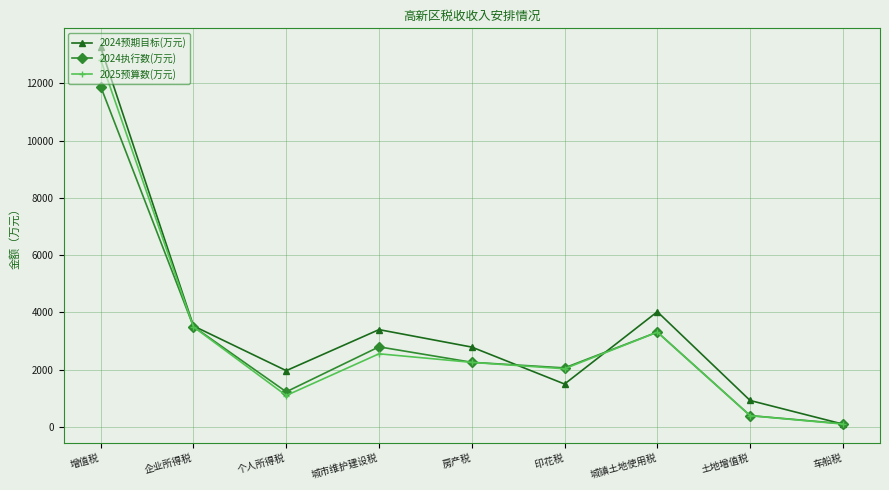

The 2025预算数(万元) series shows 5752 at 城镇土地使用税. True or false?

False